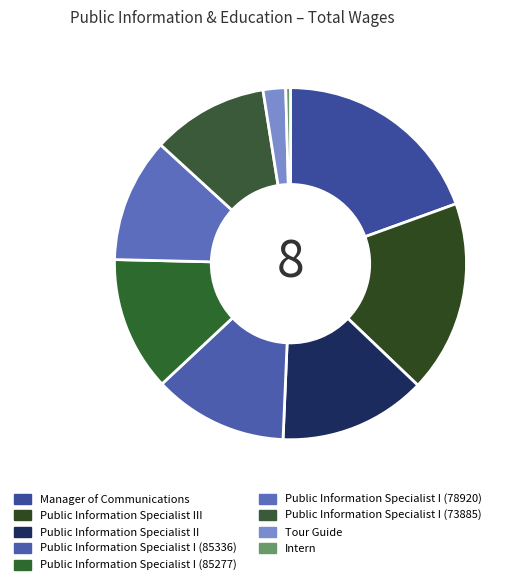

To the nearest percent, what is the combined percentage of Manager of Communications and Tour Guide?

22%